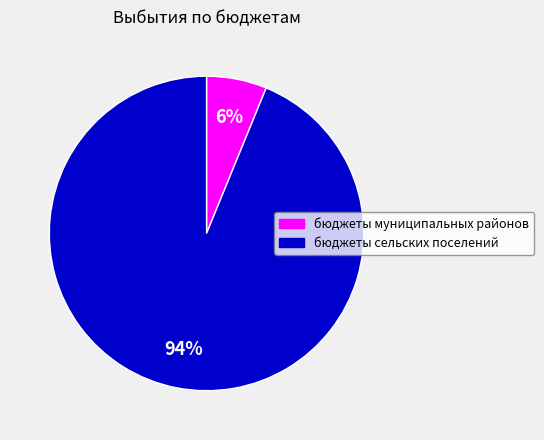

Is there any slice that represents more than half of the pie?

Yes